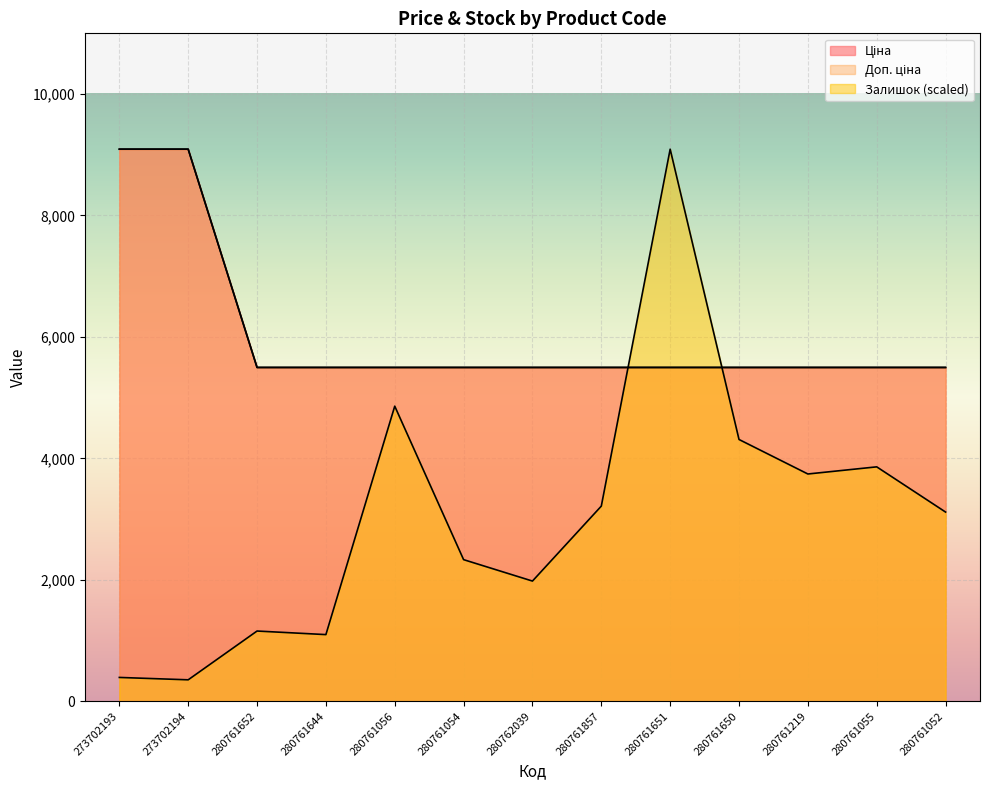

How many times do Ціна and Залишок cross each other?

2